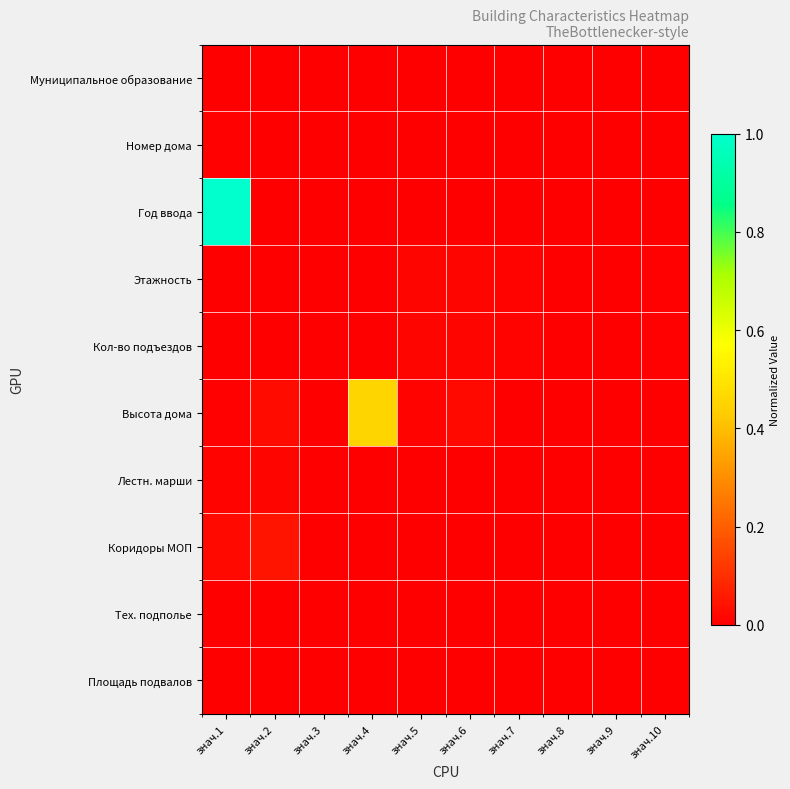

Which series has the widest spread of values?

Год ввода